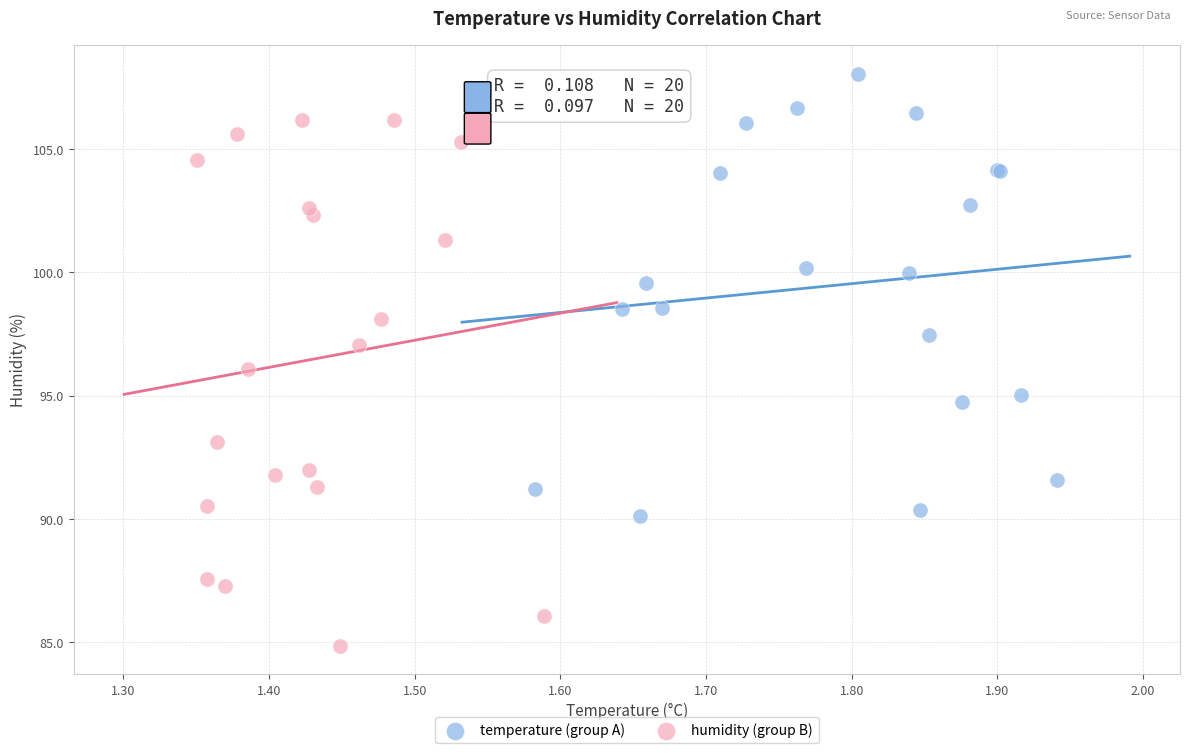

What are all the series names shown in the legend?

temperature (group A), humidity (group B)